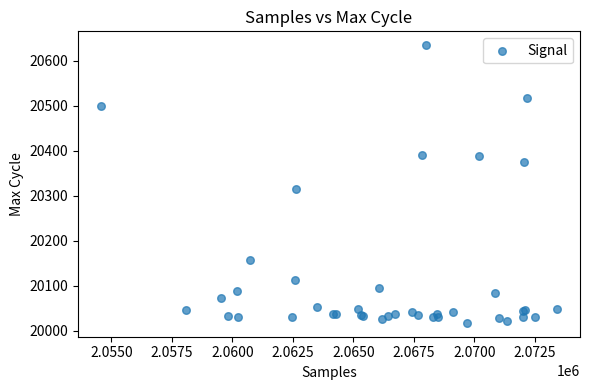

What Y value in the scatter plot is closest to 20326?

20315